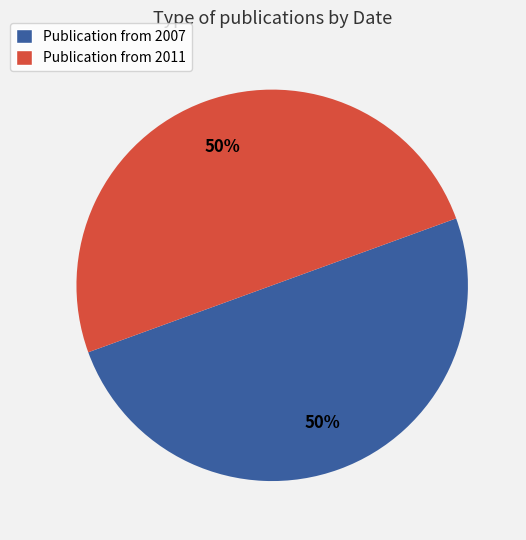

What is the ratio of the value at Publication from 2011 to the value at Publication from 2007?

1.0